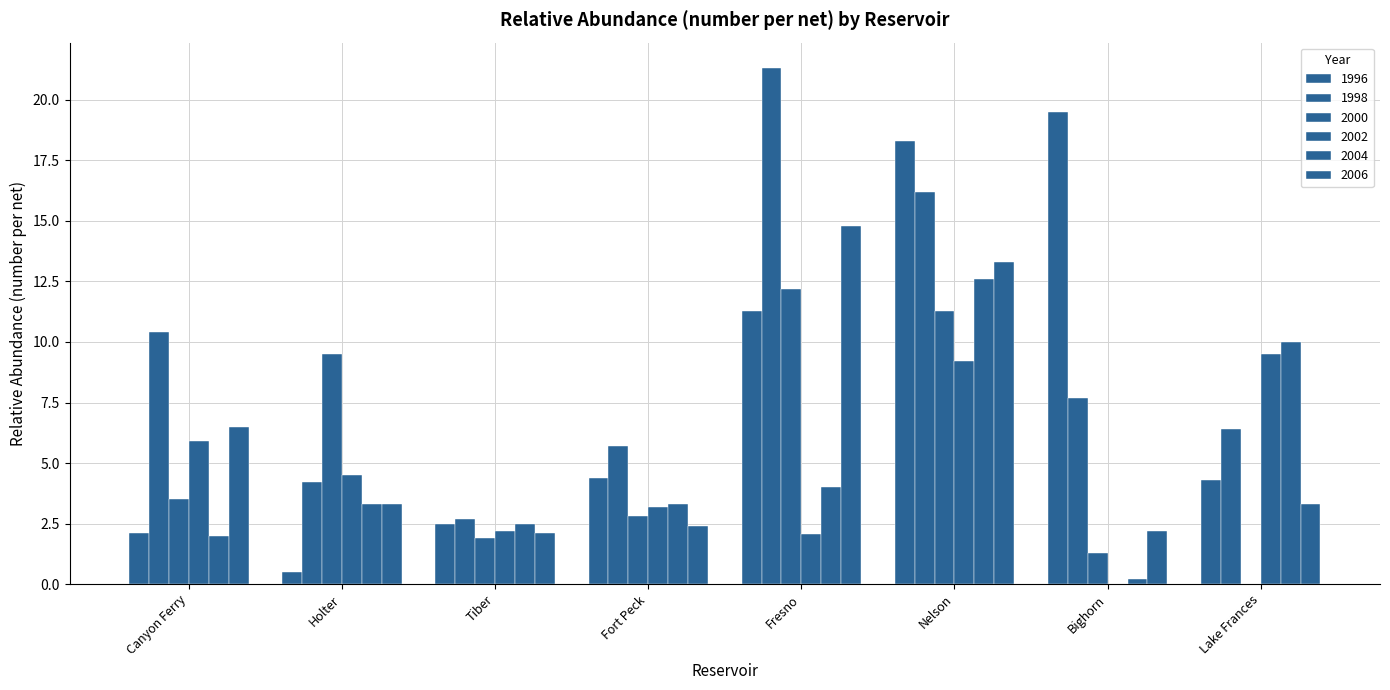

What value does the 2002 series have at Fort Peck?

3.2